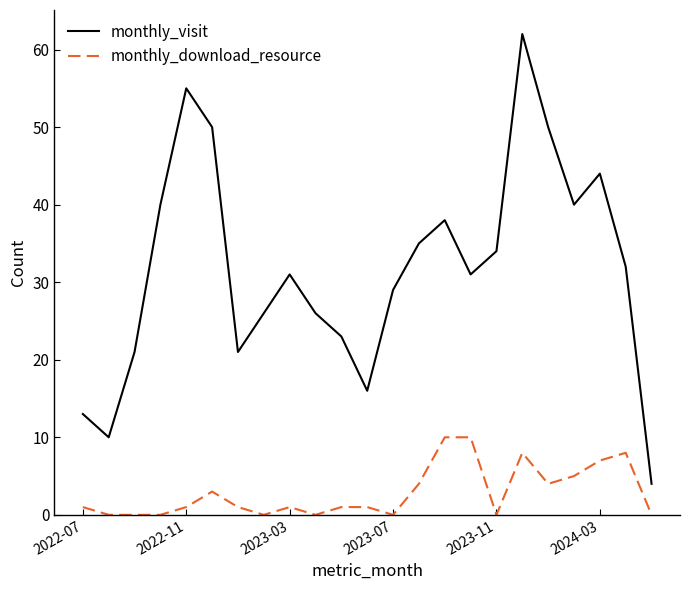

Reading left to right, extract all data points from this chart.

monthly_visit: 13	10	21	40	55	50	21	26	31	26	23	16	29	35	38	31	34	62	50	40	44	32	4
monthly_download_resource: 1	0	0	0	1	3	1	0	1	0	1	1	0	4	10	10	0	8	4	5	7	8	0